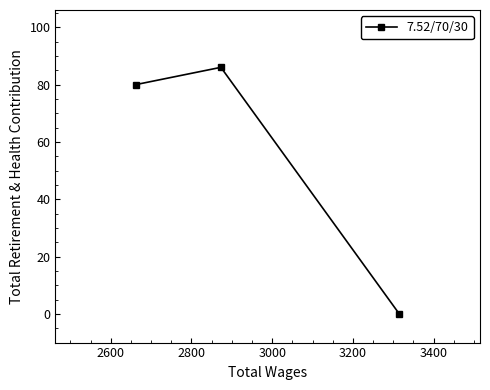

What is the maximum value shown in the chart?

86